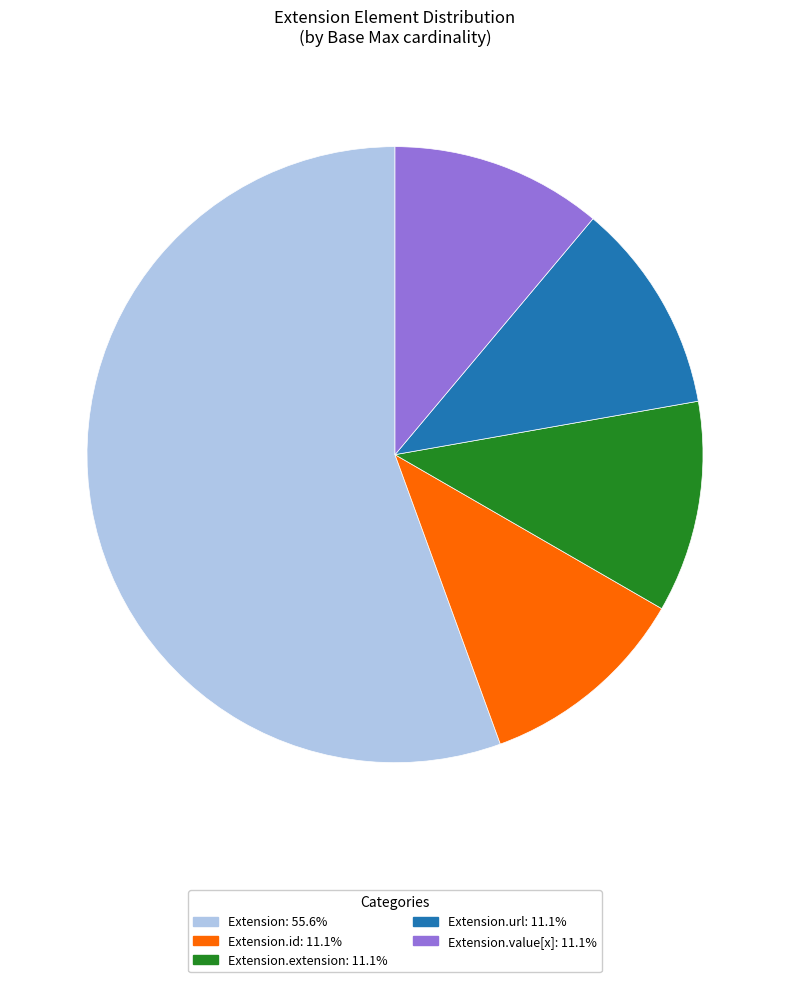

Does any single category account for the majority?

Yes